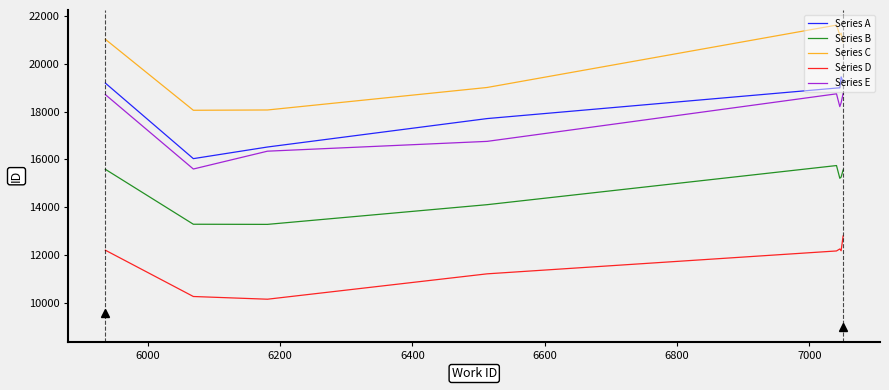

List the series in order of their peak value, lowest first.

Series D, Series B, Series E, Series A, Series C